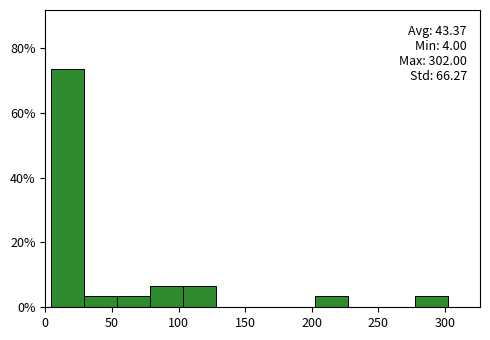

Over which range of the x-axis is the bar tallest?

5 to 30